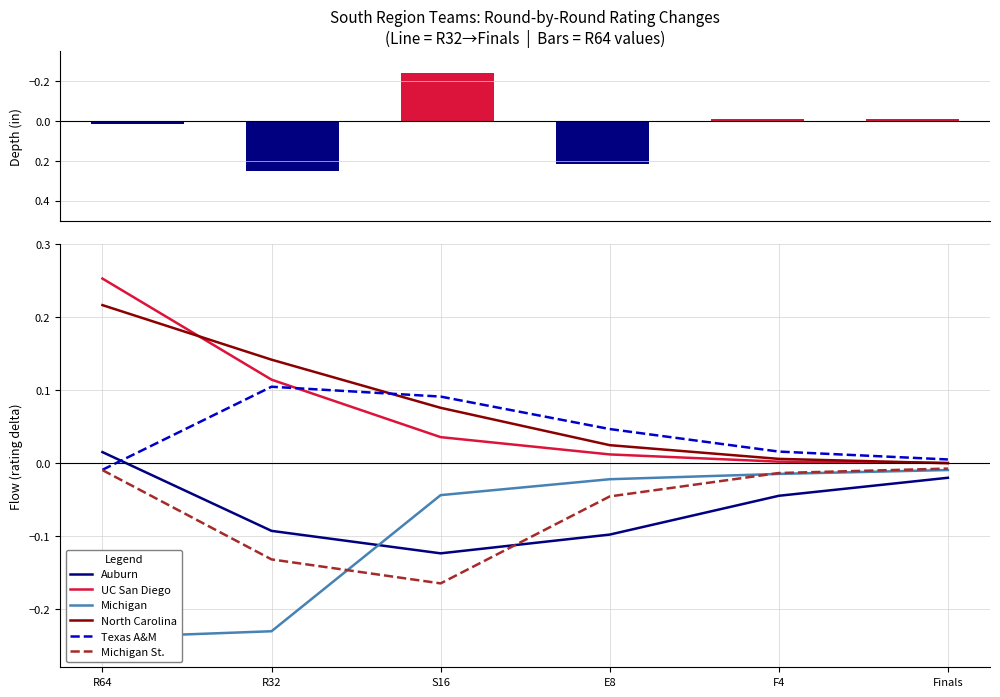

What is the maximum value for Texas A&M?

0.1